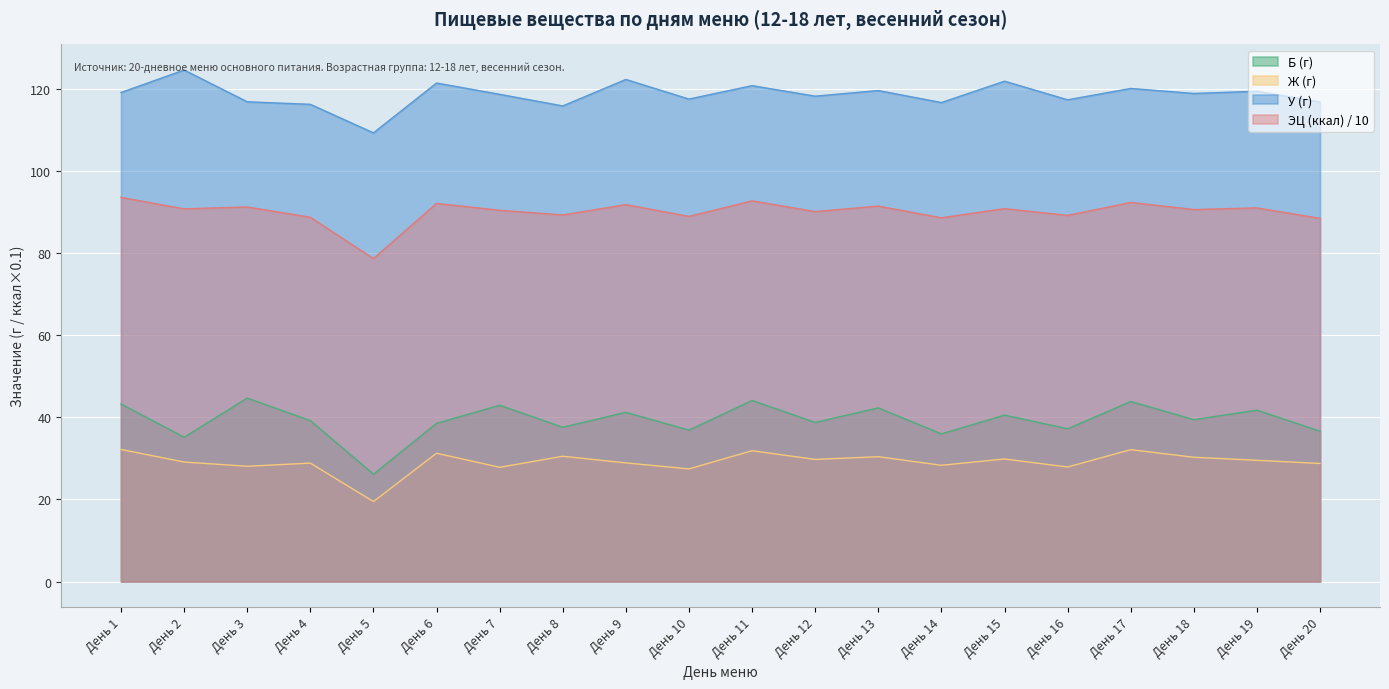

Where is ЭЦ (ккал) nearest to the value 86?

День 20